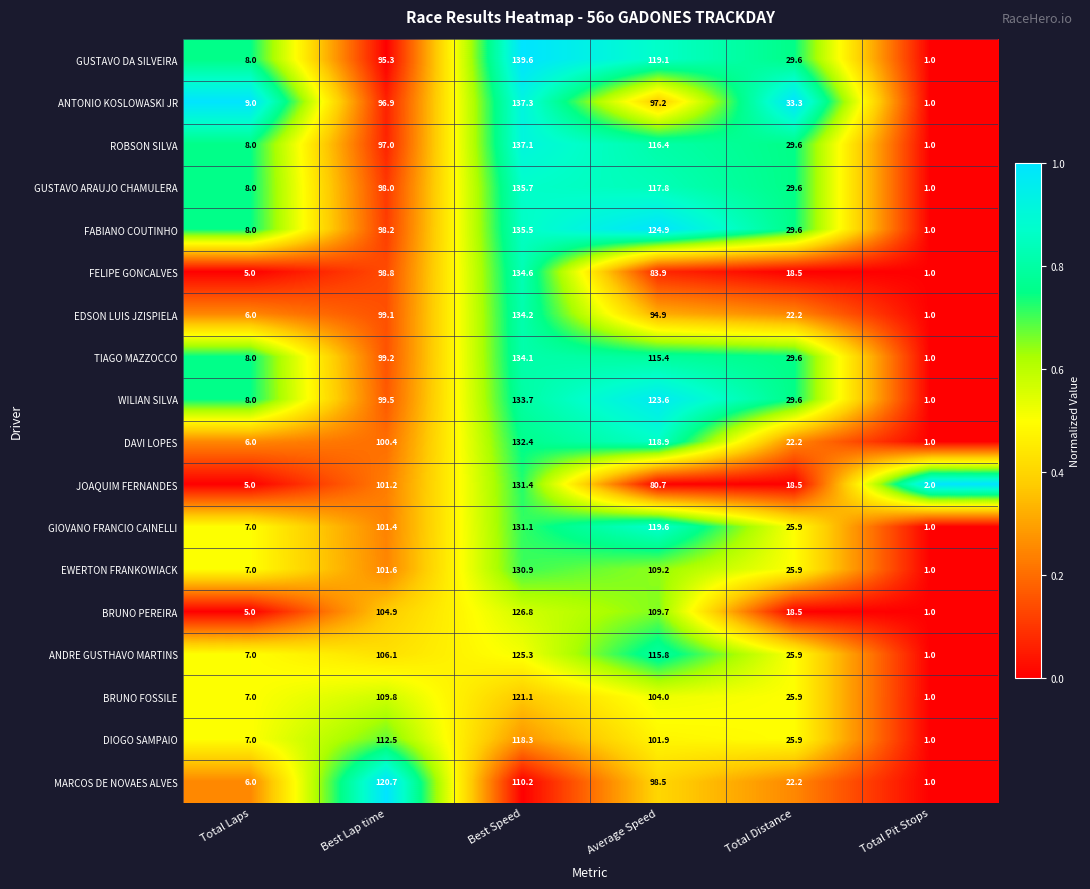

Rank the series by their maximum value, from lowest to highest.

DIOGO SAMPAIO, MARCOS DE NOVAES ALVES, BRUNO FOSSILE, ANDRE GUSTHAVO MARTINS, BRUNO PEREIRA, EWERTON FRANKOWIACK, GIOVANO FRANCIO CAINELLI, JOAQUIM FERNANDES, DAVI LOPES, WILIAN SILVA, TIAGO MAZZOCCO, EDSON LUIS JZISPIELA, FELIPE GONCALVES, FABIANO COUTINHO, GUSTAVO ARAUJO CHAMULERA, ROBSON SILVA, ANTONIO KOSLOWASKI JR, GUSTAVO DA SILVEIRA